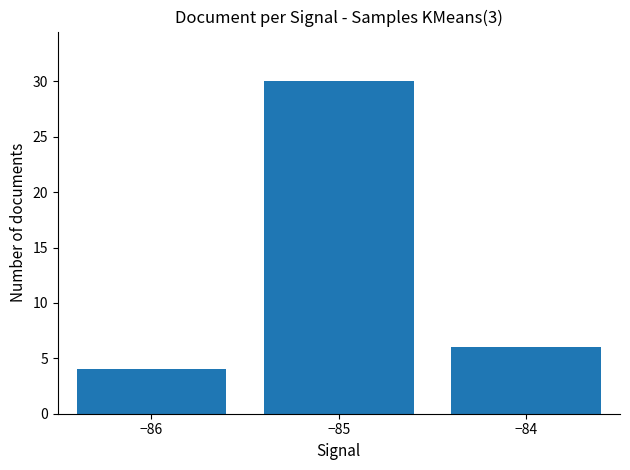

What is the average value?

13